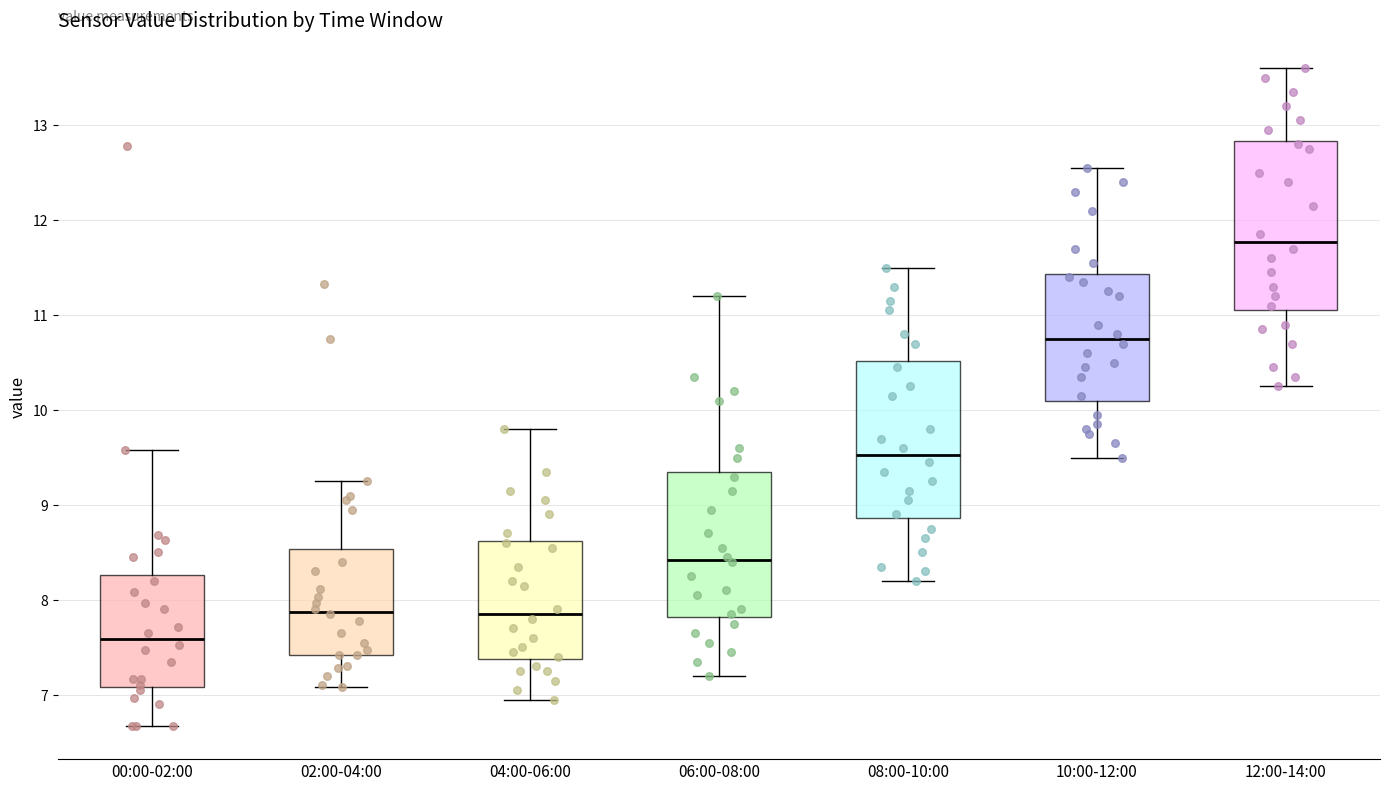

Reading left to right, transcribe this box plot: for each box, give where its median line is, the range the box spans, and where its two whiskers end, as read against the y-axis. The values are not printed on the chart, so give them approximately, as read against the axis.

00:00-02:00: median 7.6, box 7.1 to 8.3, whiskers 6.7 to 9.6
02:00-04:00: median 7.9, box 7.4 to 8.5, whiskers 7.1 to 9.3
04:00-06:00: median 7.9, box 7.4 to 8.6, whiskers 7.0 to 9.8
06:00-08:00: median 8.4, box 7.8 to 9.4, whiskers 7.2 to 11.2
08:00-10:00: median 9.5, box 8.9 to 10.5, whiskers 8.2 to 11.5
10:00-12:00: median 10.8, box 10.1 to 11.4, whiskers 9.5 to 12.6
12:00-14:00: median 11.8, box 11.1 to 12.8, whiskers 10.3 to 13.6